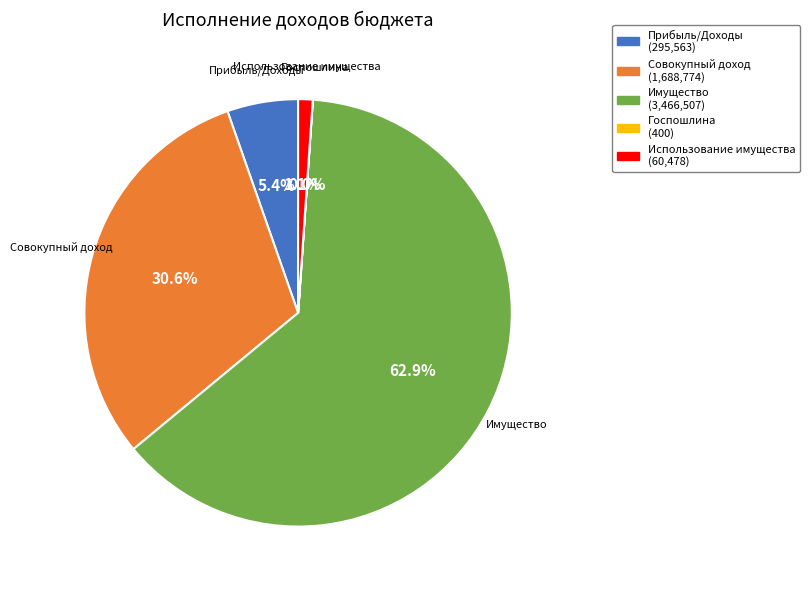

Is there any slice that represents more than half of the pie?

Yes